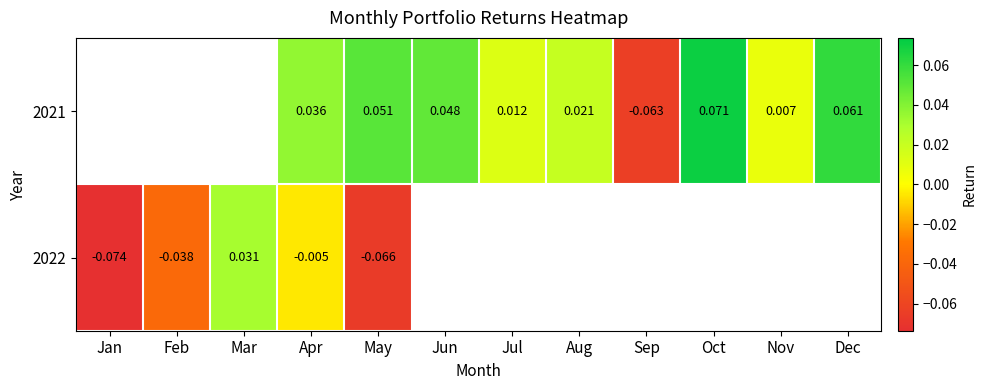

List the series in order of their overall mean, lowest first.

2021, 2022